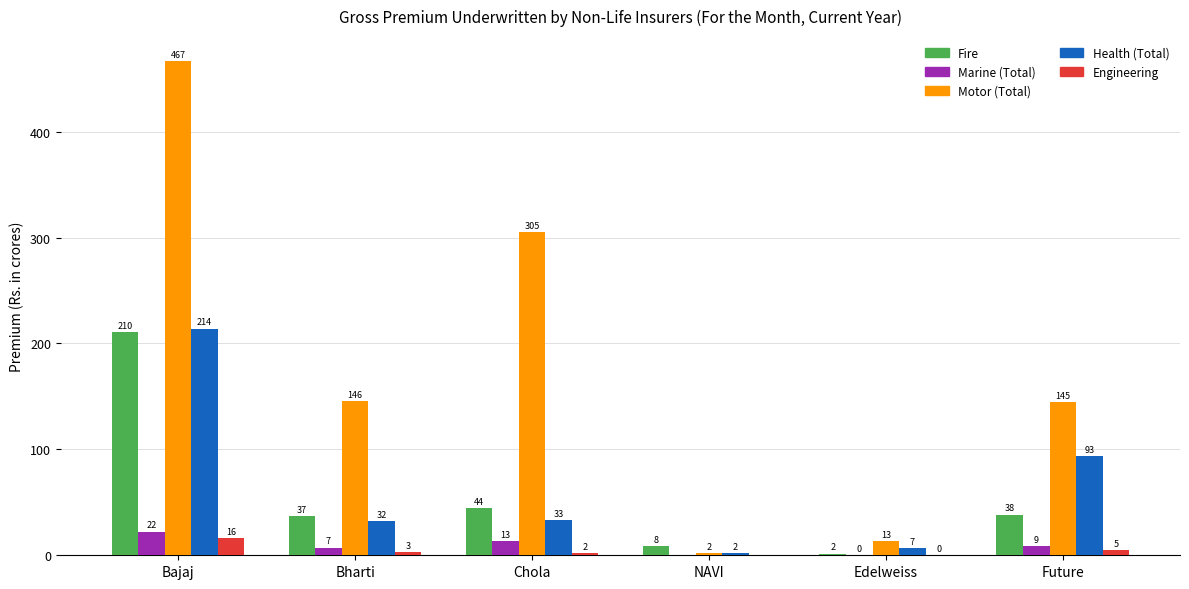

What is the sum of the Motor (Total) values at Future and Edelweiss?

158.2